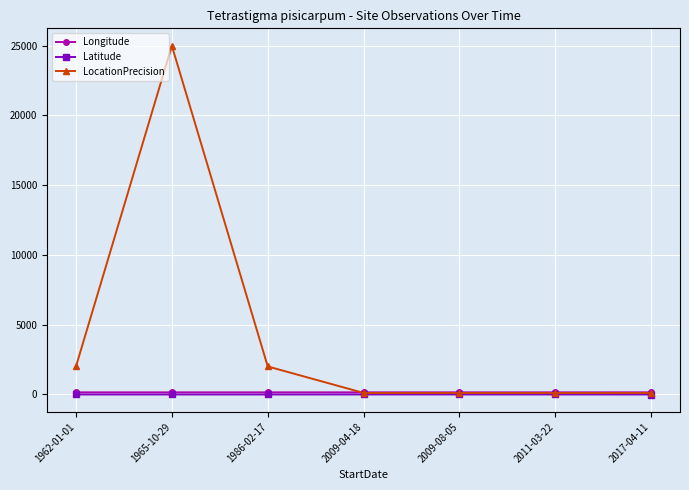

What is the label of the 5th point from the right?

1986-02-17